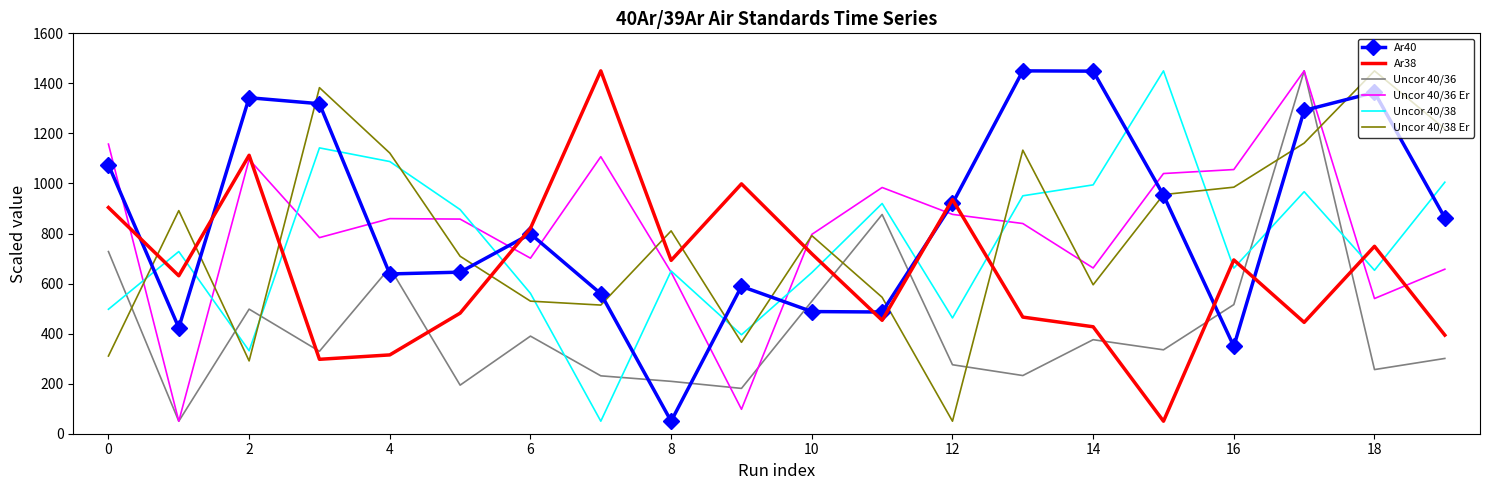

Count the number of categories in the chart.

20